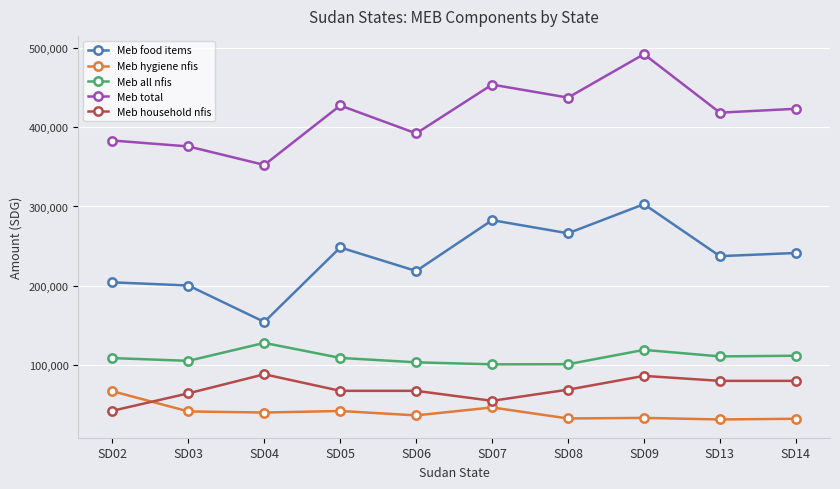

What is the smallest value displayed?

30900.0